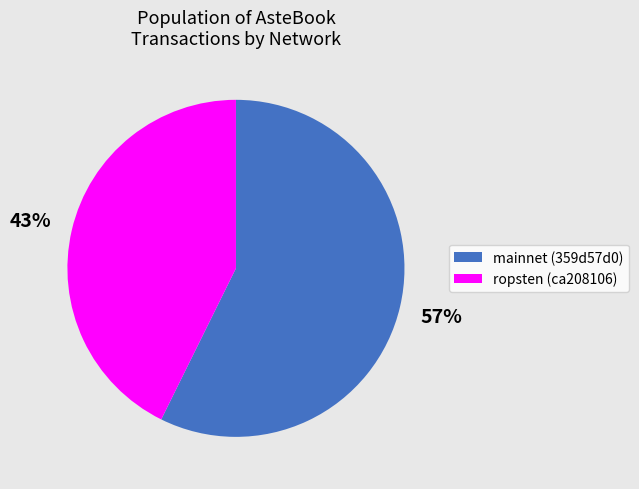

Between mainnet (359d57d0) and ropsten (ca208106), which is larger?

mainnet (359d57d0)